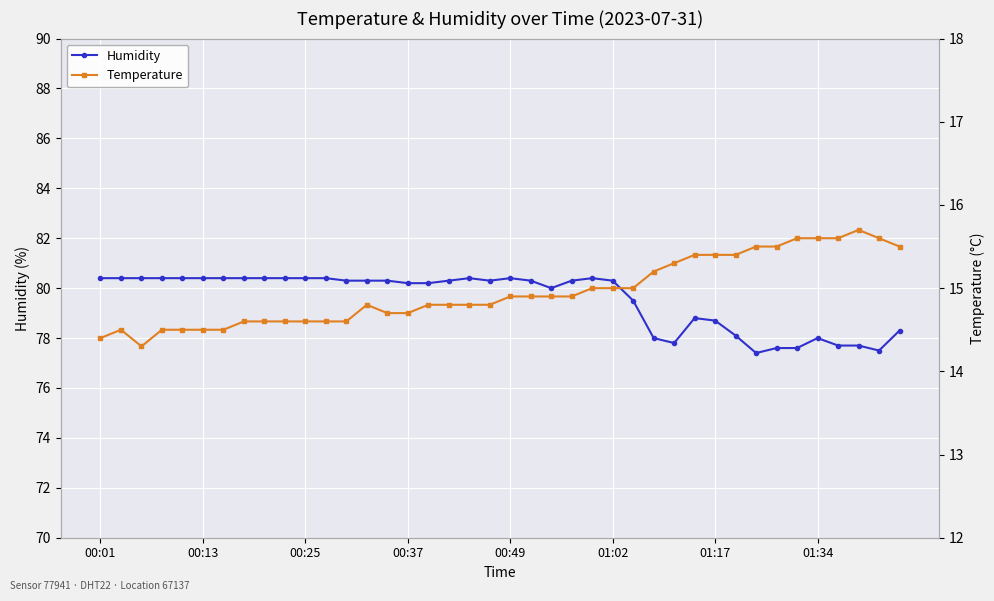

What is the total value across all series at 28?

93.1